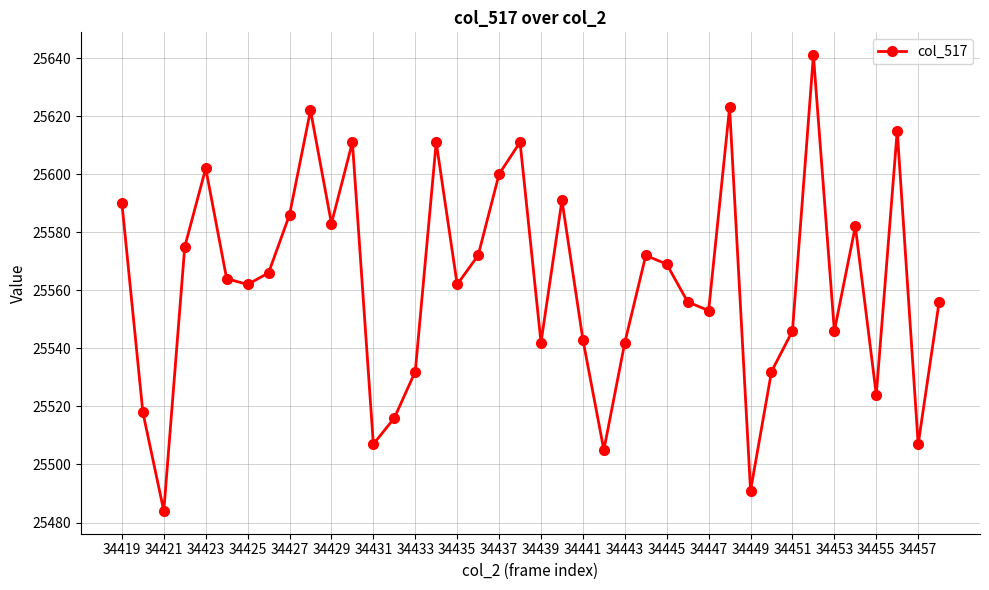

Reading left to right, transcribe all the data shown in this chart.

25590	25518	25484	25575	25602	25564	25562	25566	25586	25622	25583	25611	25507	25516	25532	25611	25562	25572	25600	25611	25542	25591	25543	25505	25542	25572	25569	25556	25553	25623	25491	25532	25546	25641	25546	25582	25524	25615	25507	25556